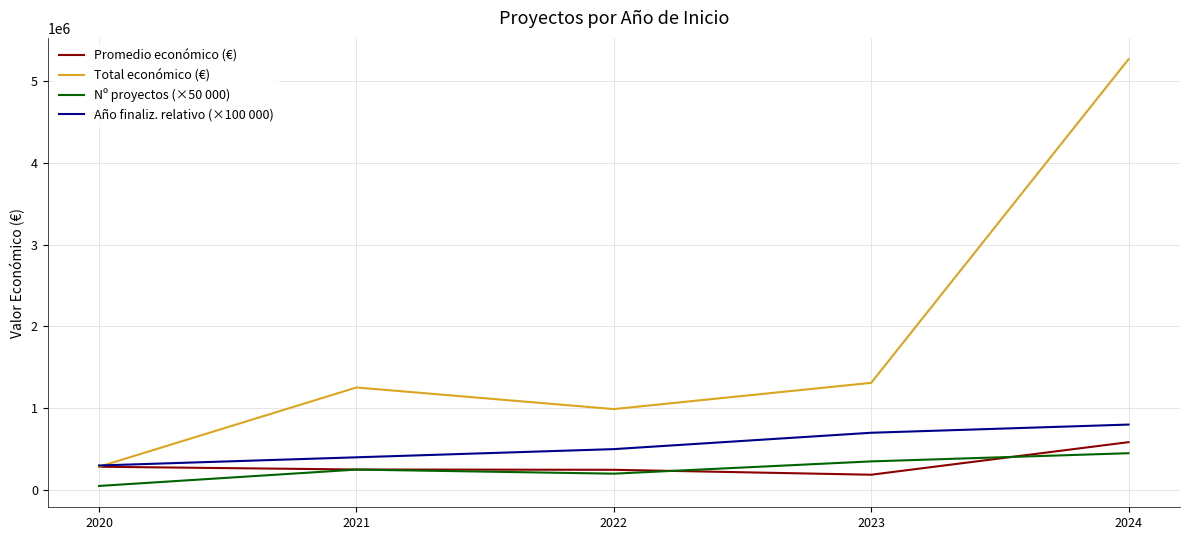

Which series has the largest total across all categories?

Total económico (€)